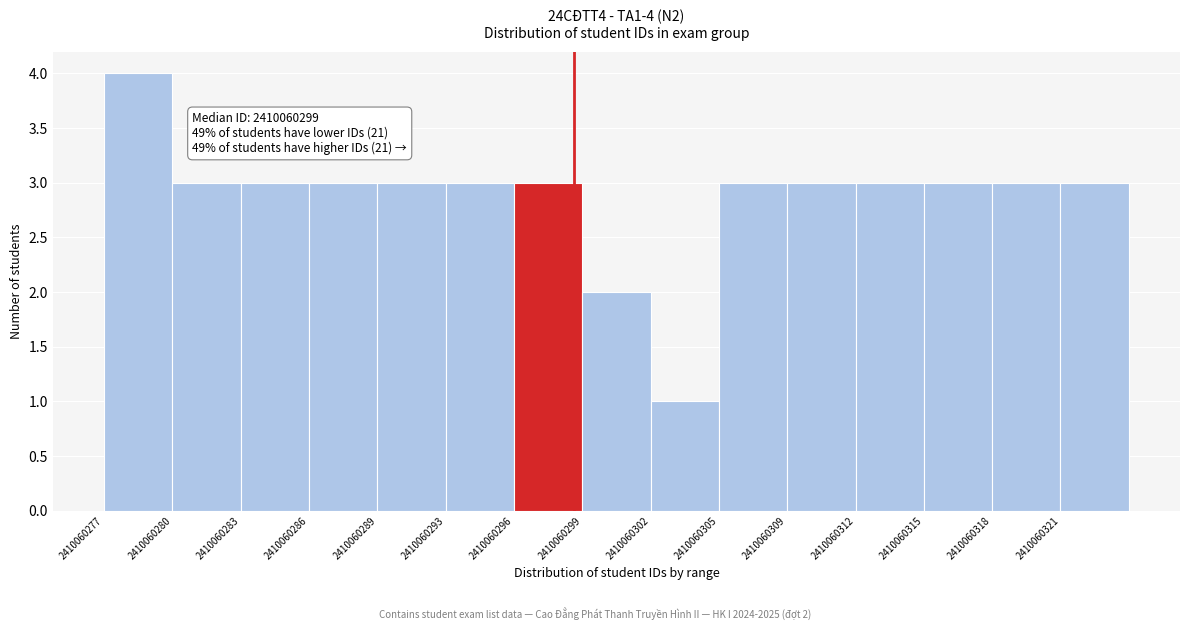

Which range on the x-axis has the tallest bar?

2410060277.0 to 2410060280.0